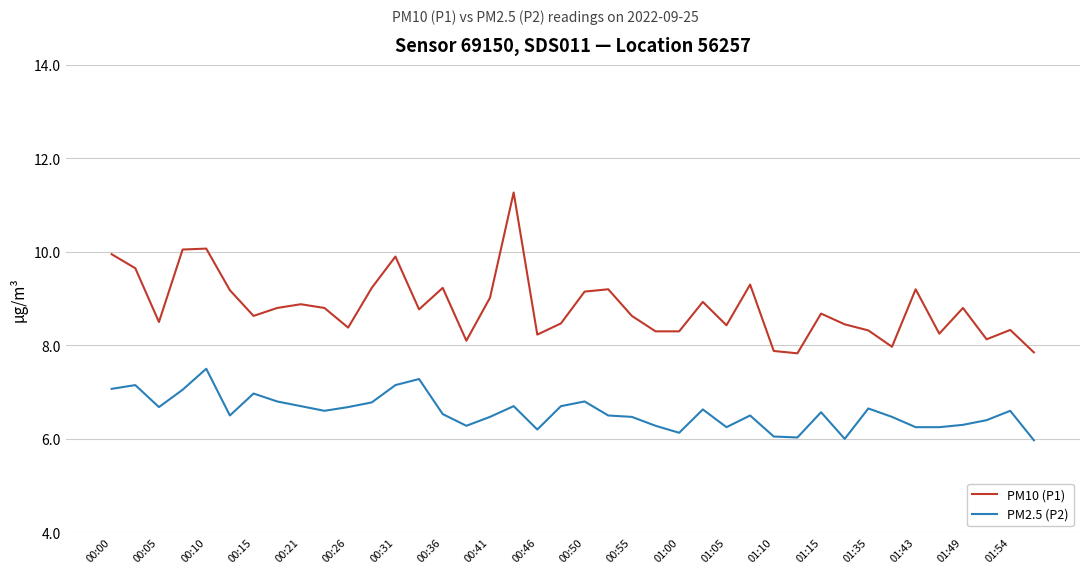

Which series has the largest total across all categories?

PM10 (P1)